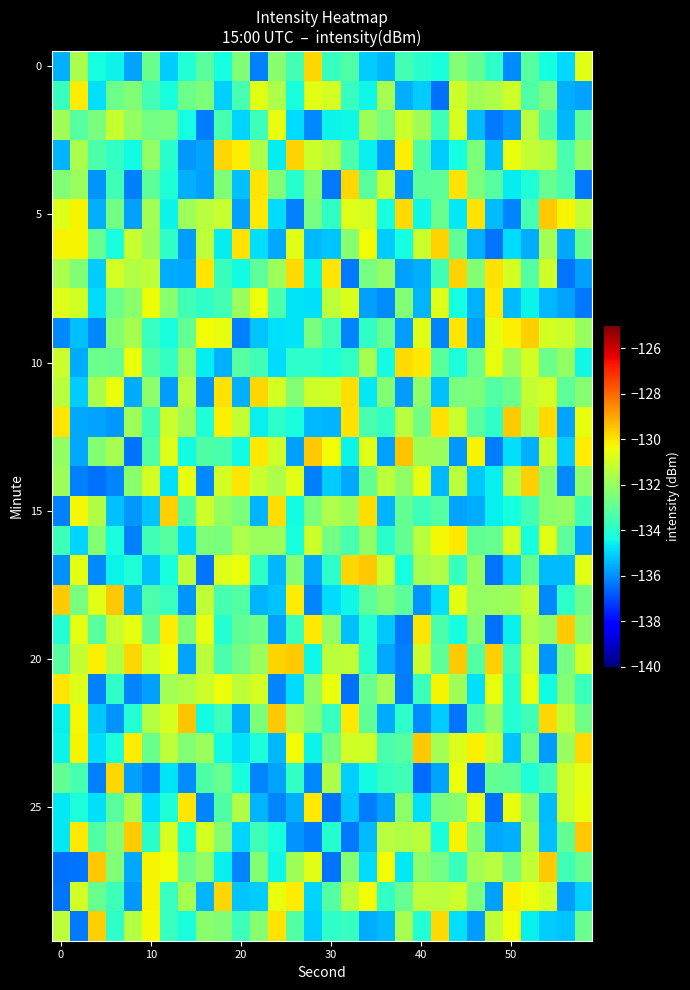

Which category has the lowest value across all series?

23